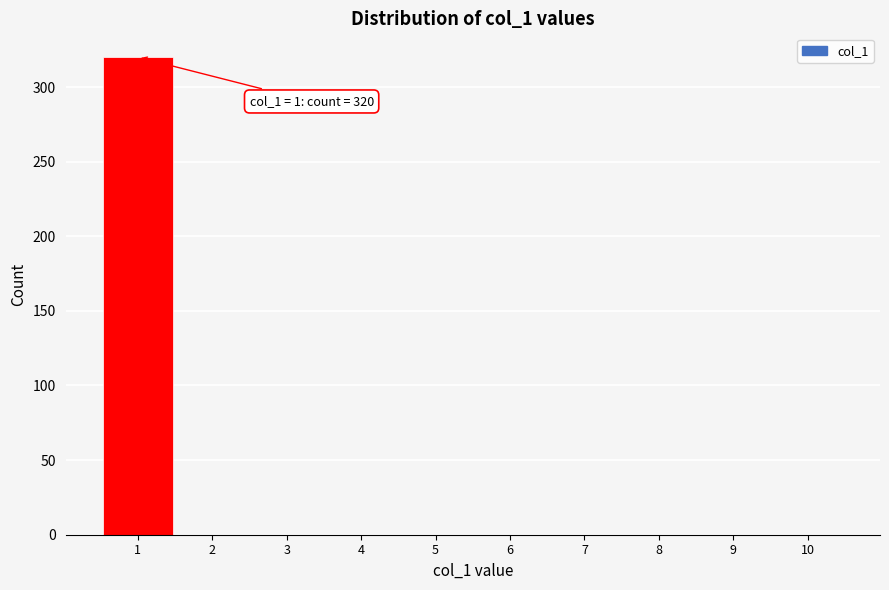

Reading left to right, list all the values displayed in this chart.

1=320	2=0	3=0	4=0	5=0	6=0	7=0	8=0	9=0	10=0